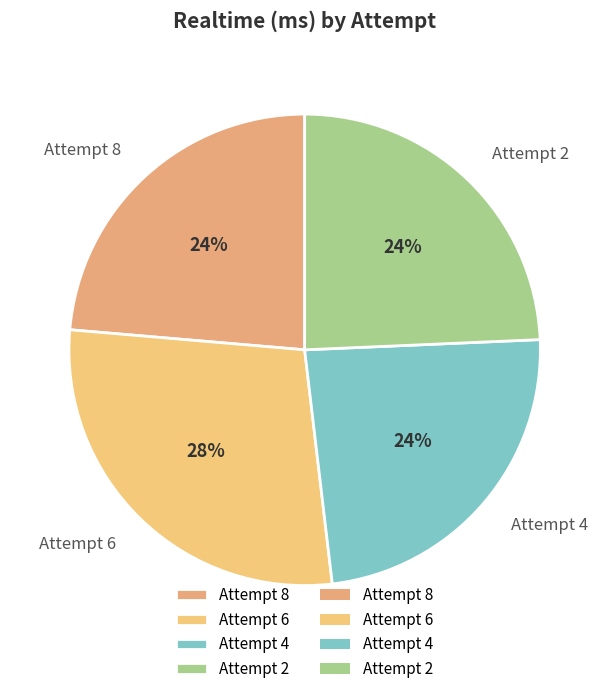

Count the number of slices in the pie.

4